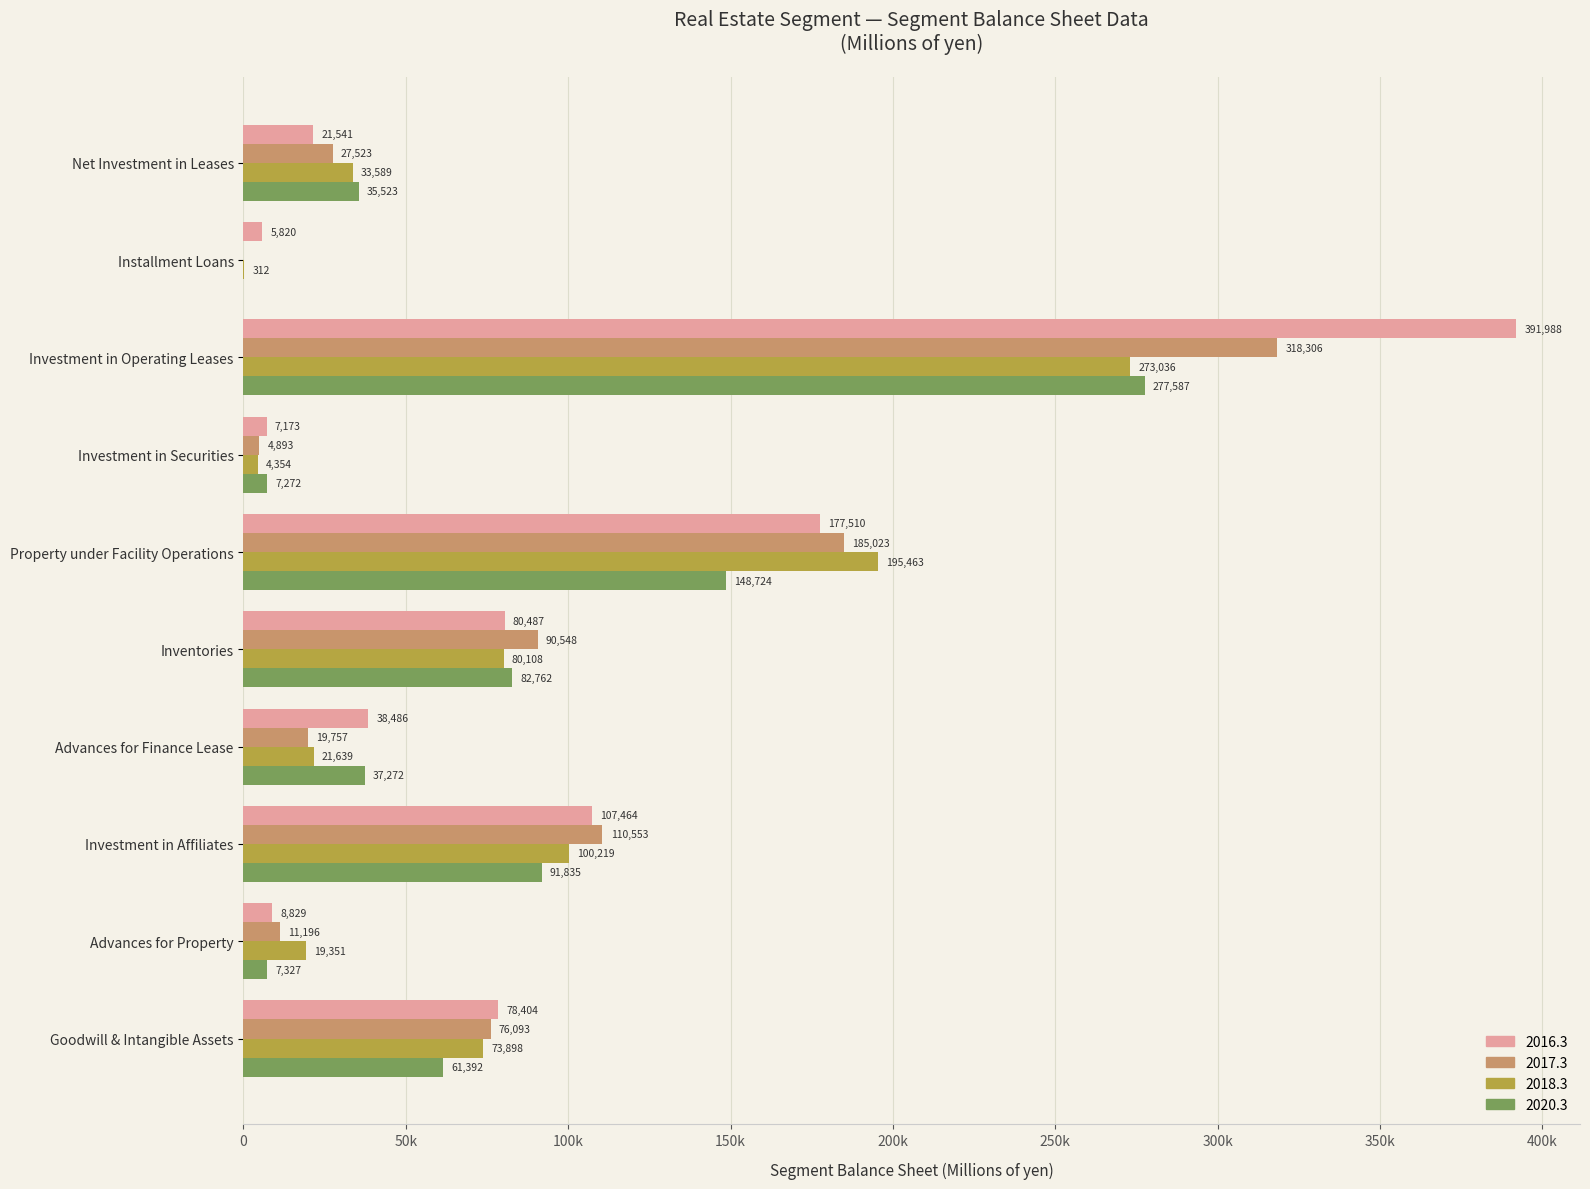

Reading left to right, list all the values displayed in this chart.

2016.3: 21541	5820	391988	7173	177510	80487	38486	107464	8829	78404
2017.3: 27523	0	318306	4893	185023	90548	19757	110553	11196	76093
2018.3: 33589	312	273036	4354	195463	80108	21639	100219	19351	73898
2020.3: 35523	0	277587	7272	148724	82762	37272	91835	7327	61392